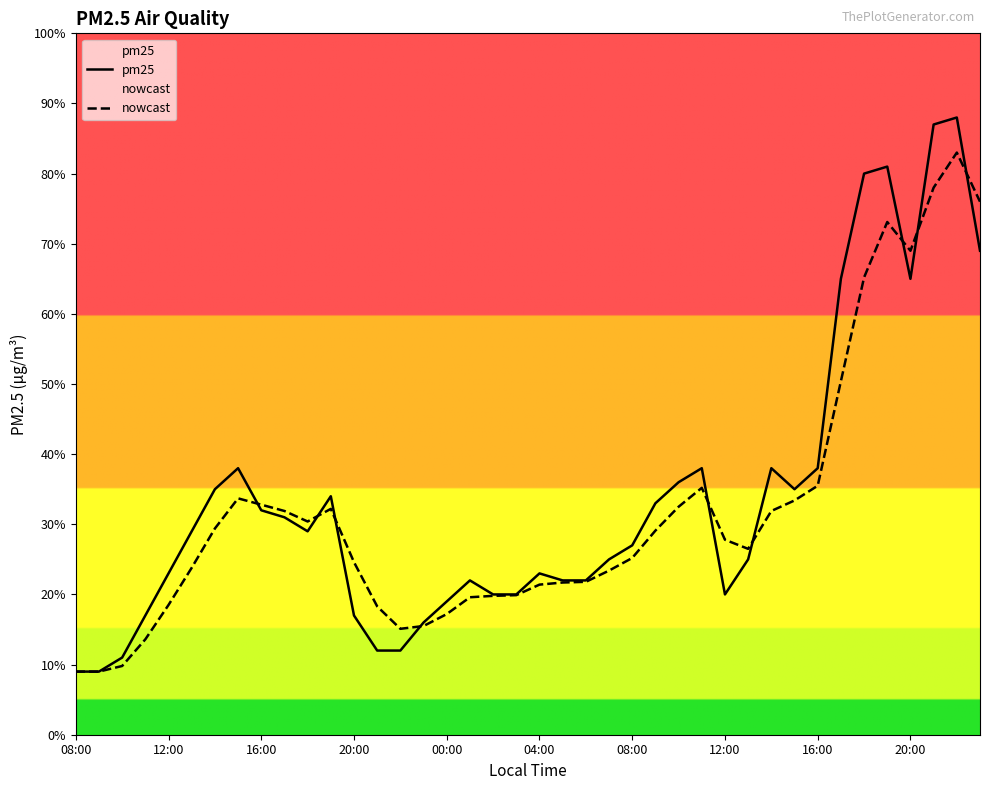

What is the difference between the maximum and minimum values in the nowcast series?

74.0